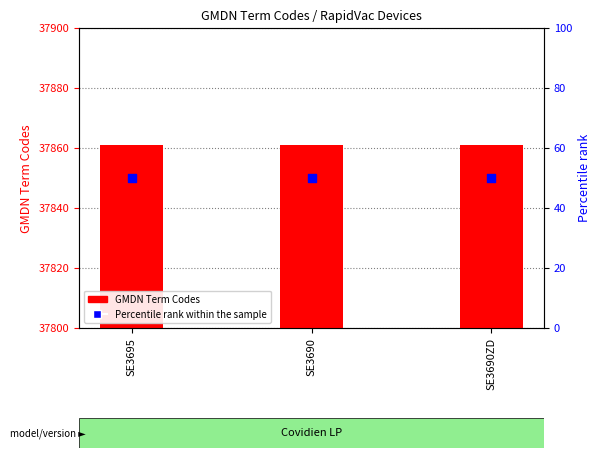

Is the value of GMDN Term Codes at SE3690 greater than the value of Percentile rank within the sample at SE3690?

Yes